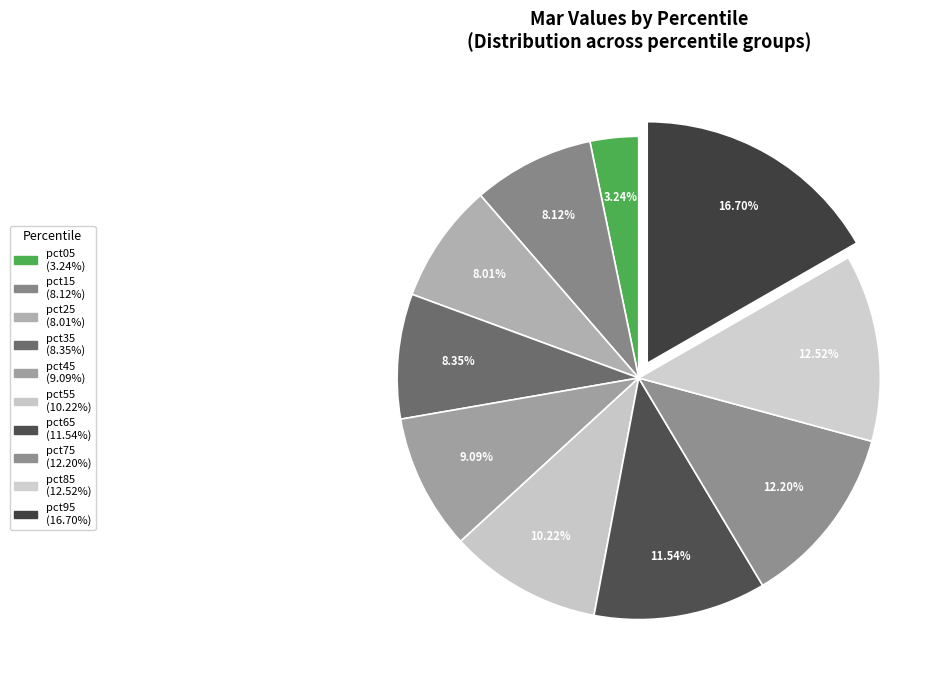

How many slices are in this pie chart?

10